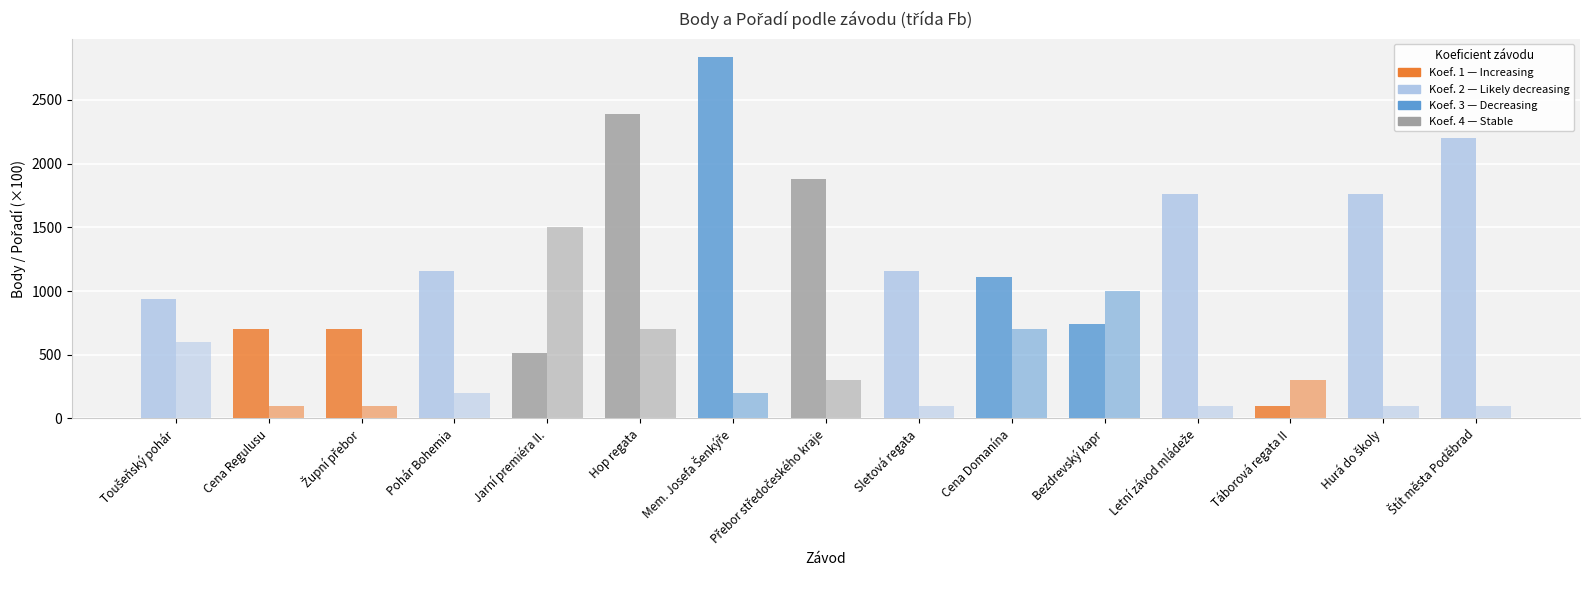

Count the number of categories in the chart.

15